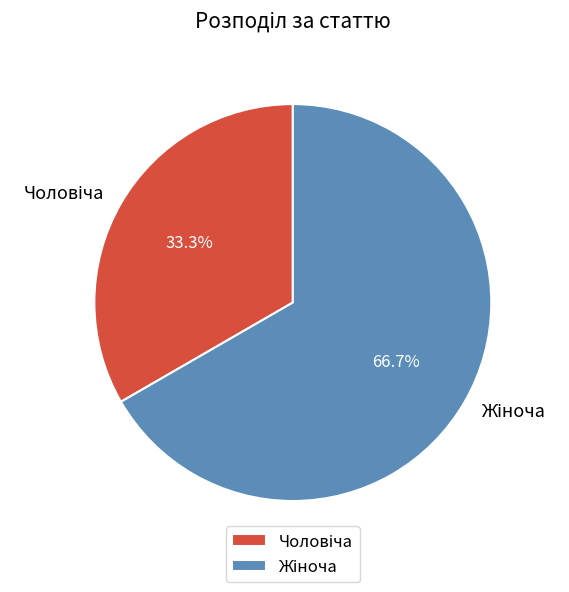

Is there any slice that represents more than half of the pie?

Yes